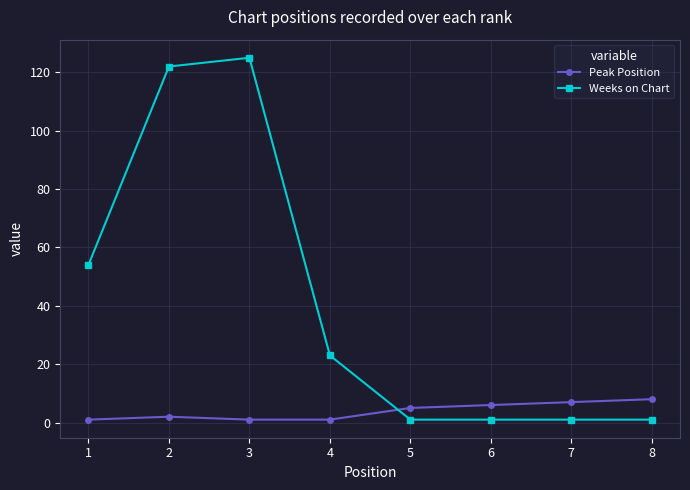

What is the sum of the Peak Position values at 4 and 8?

9